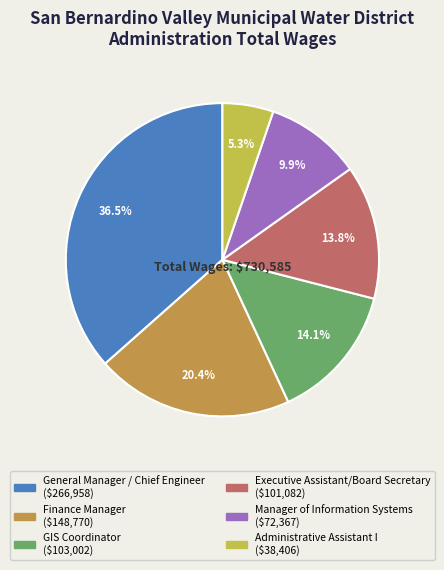

To the nearest percent, what is the combined percentage of General Manager / Chief Engineer and Administrative Assistant I?

42%